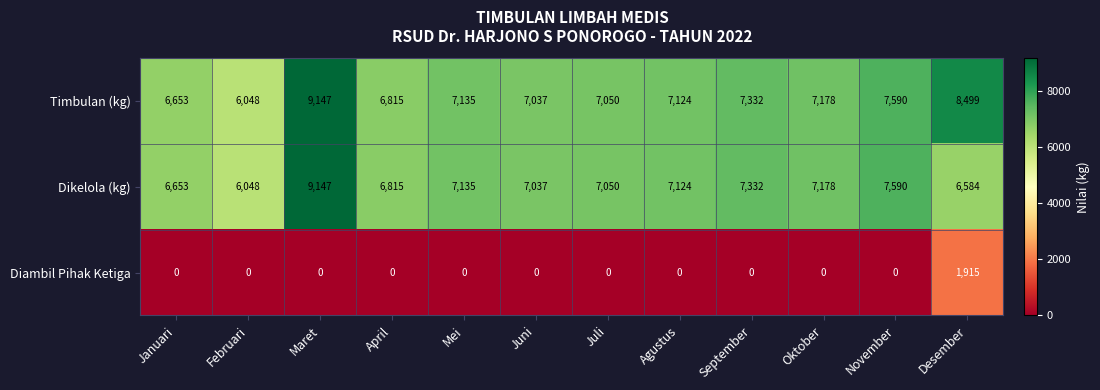

Is it true that Timbulan (kg) equals 10491 at Mei?

False